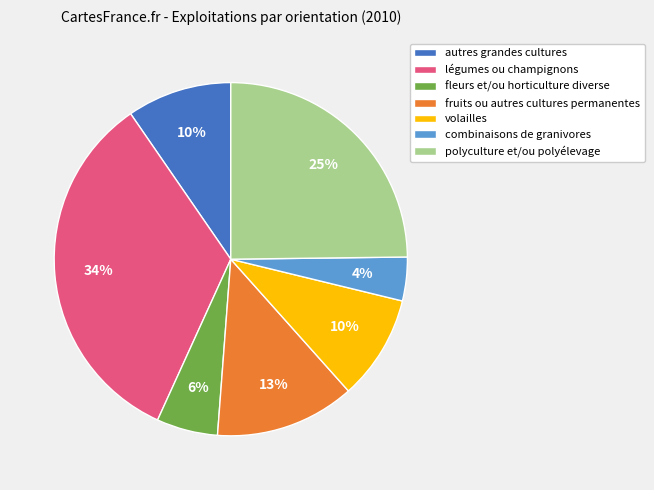

What percentage is the fruits ou autres cultures permanentes slice, to the nearest percent?

13%